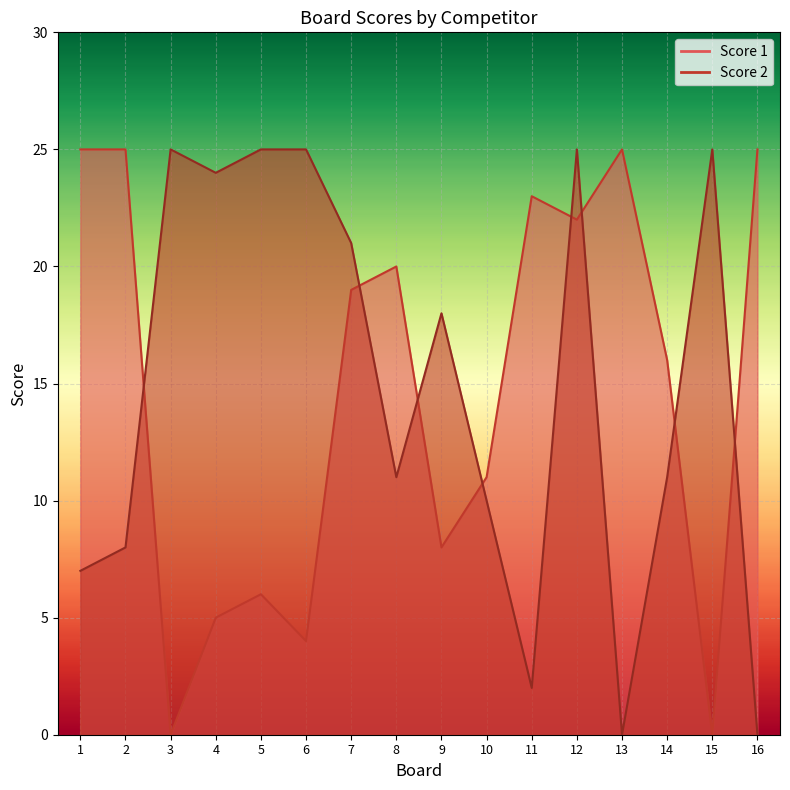

What value does the Score 2 series have at 1, to the nearest 10?

10